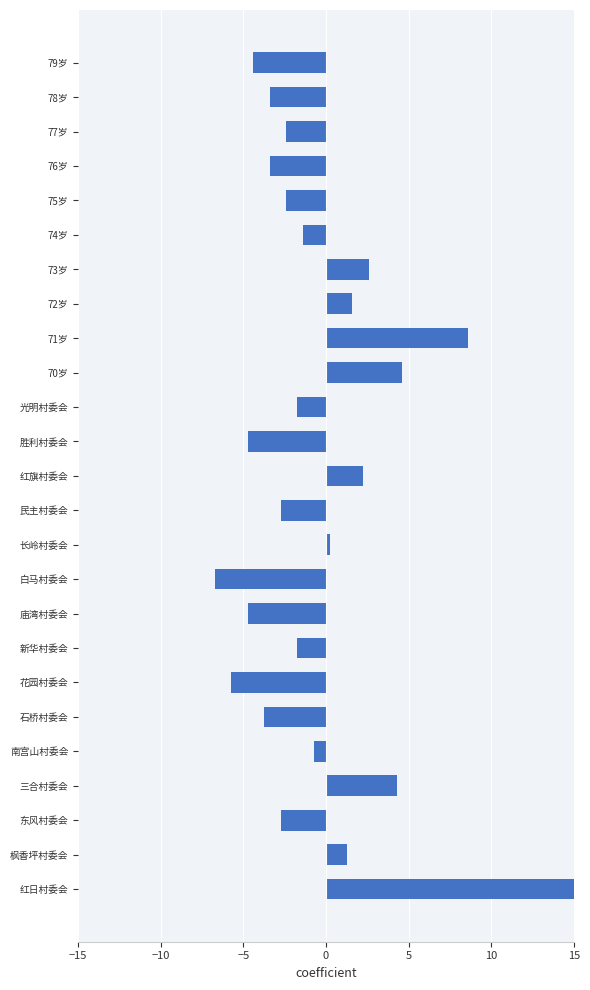

What is the change in value from 长岭村委会 to 79岁?

-4.7